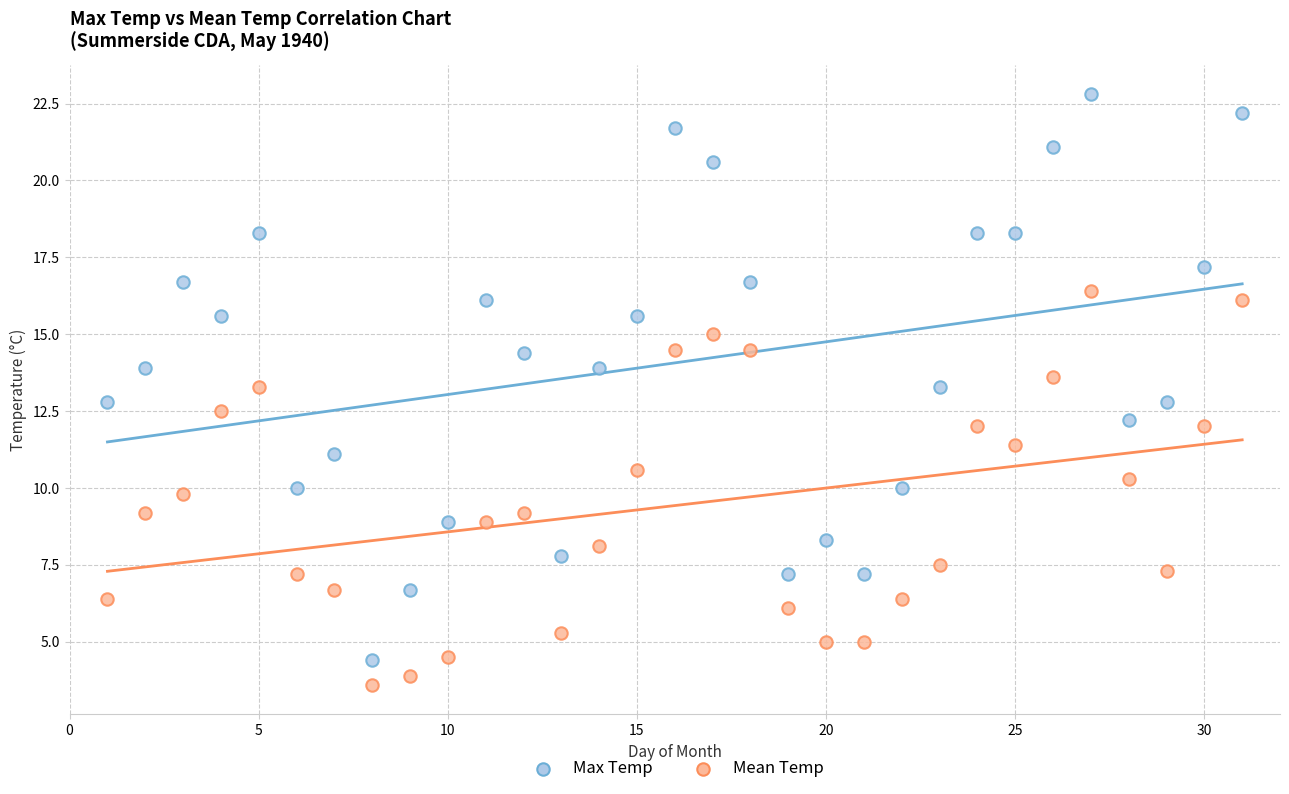

Which series has the widest spread of Y values?

Max Temp